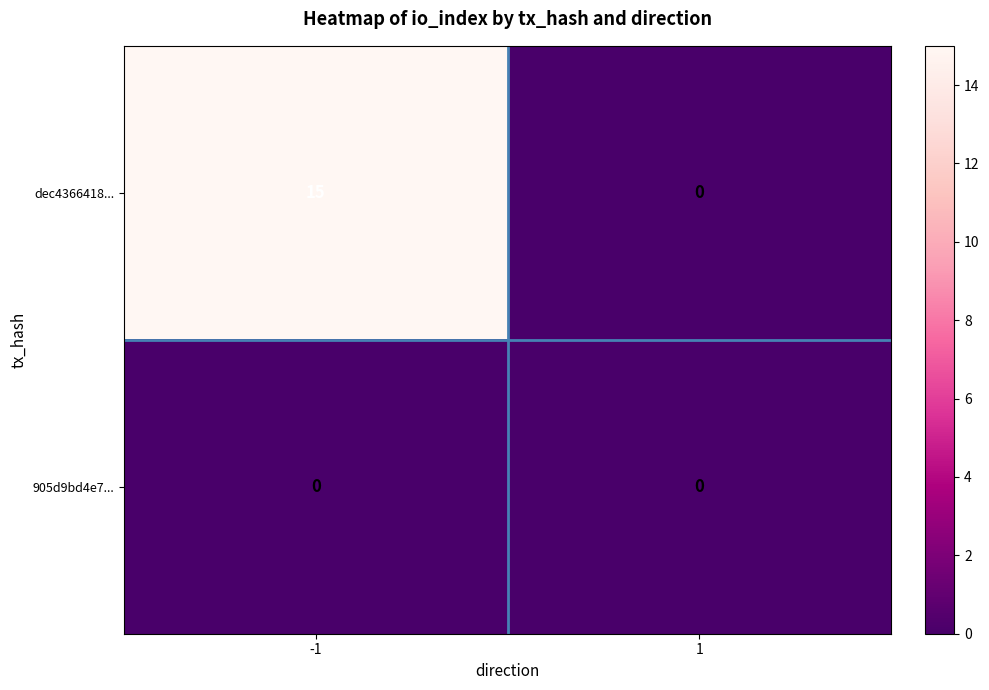

Which series has the largest range (max minus min)?

dec4366418...